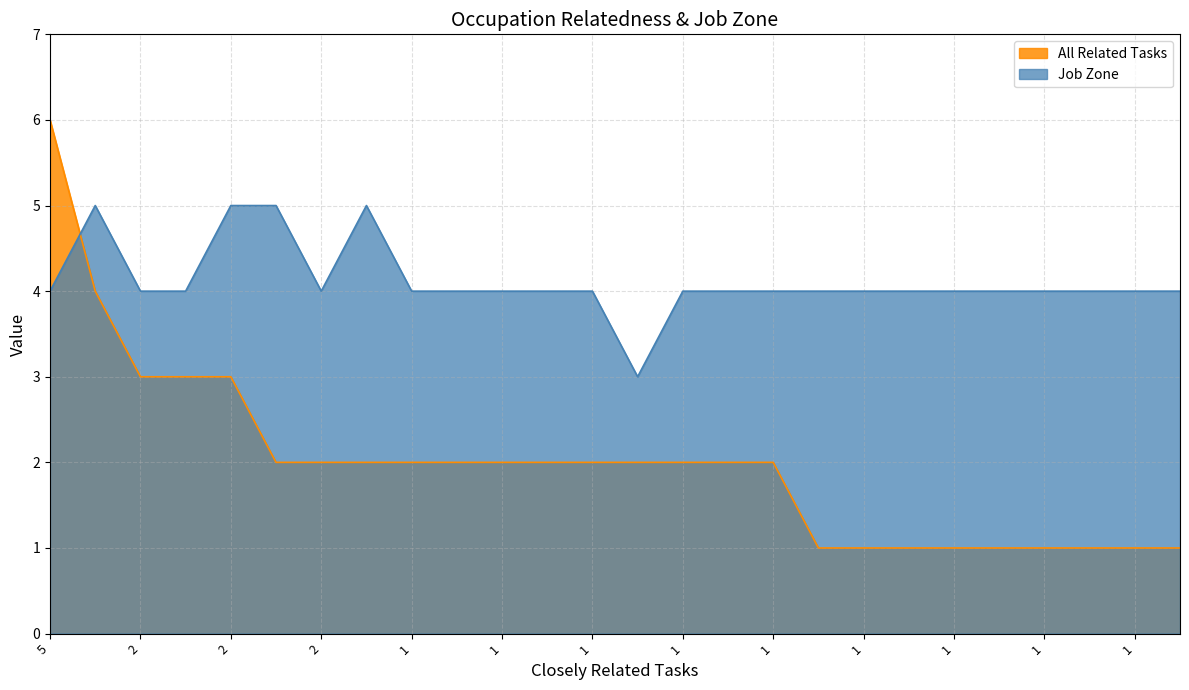

How many times do All Related Tasks and Job Zone cross each other?

1